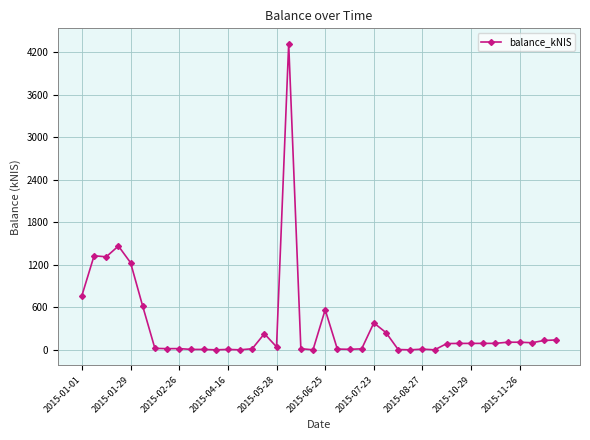

True or false: the data has more than 2 interior local peaks.

True